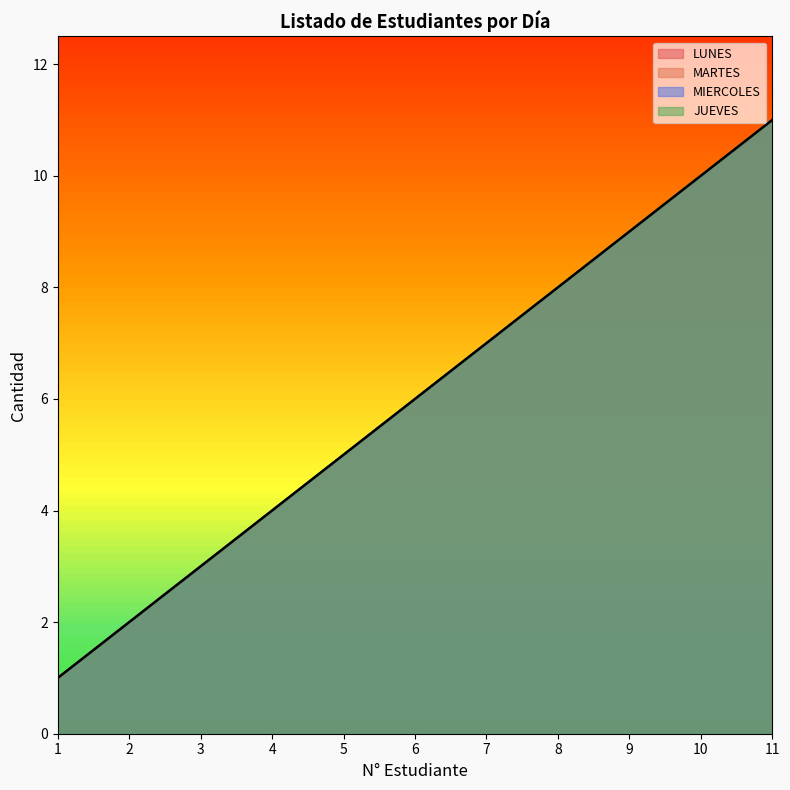

How many JUEVES values are between 3 and 9?

7